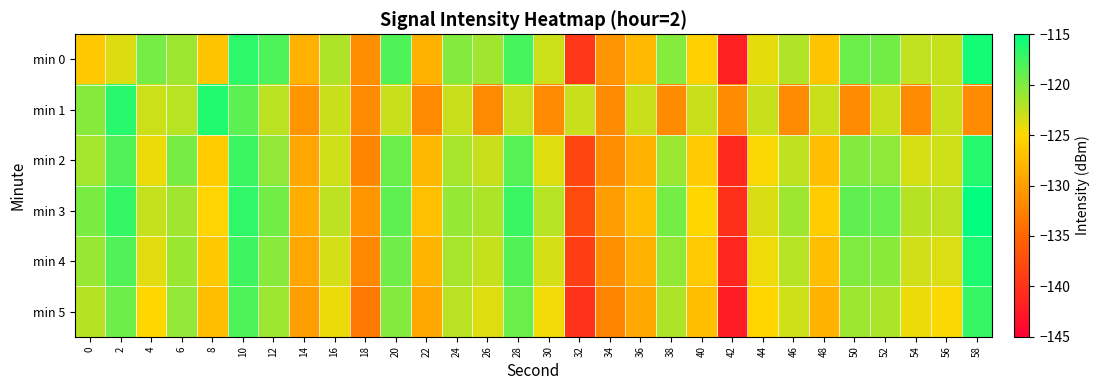

How many series are shown in this chart?

6